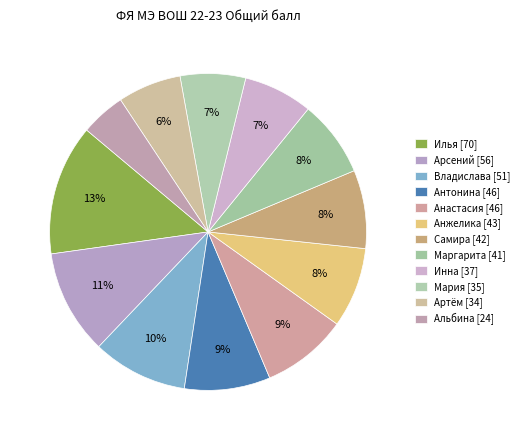

What is the largest slice in the pie chart?

Илья